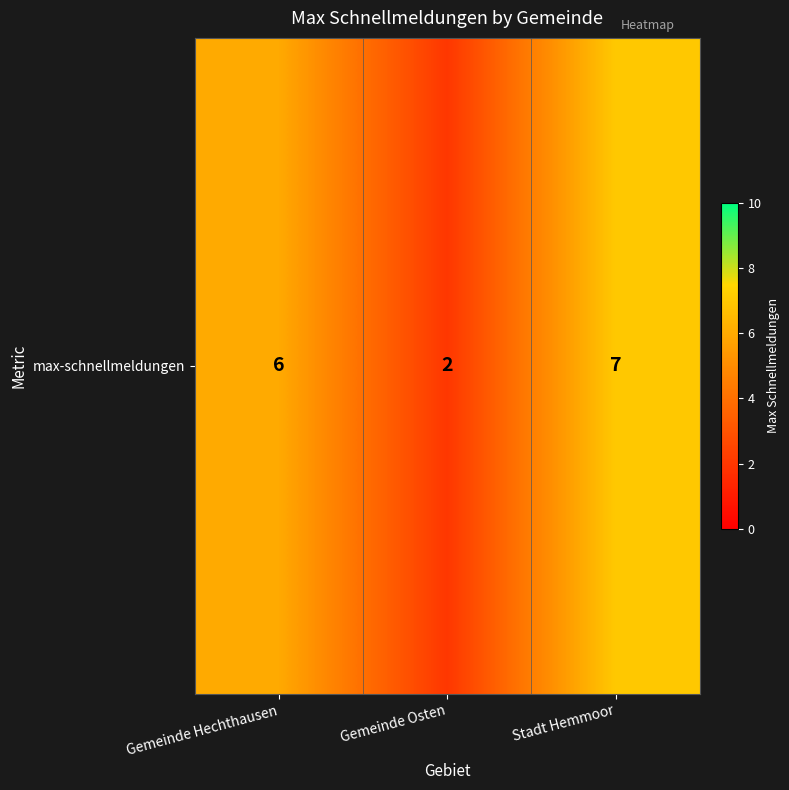

Reading left to right, extract all data points from this chart.

Gemeinde Hechthausen=6	Gemeinde Osten=2	Stadt Hemmoor=7